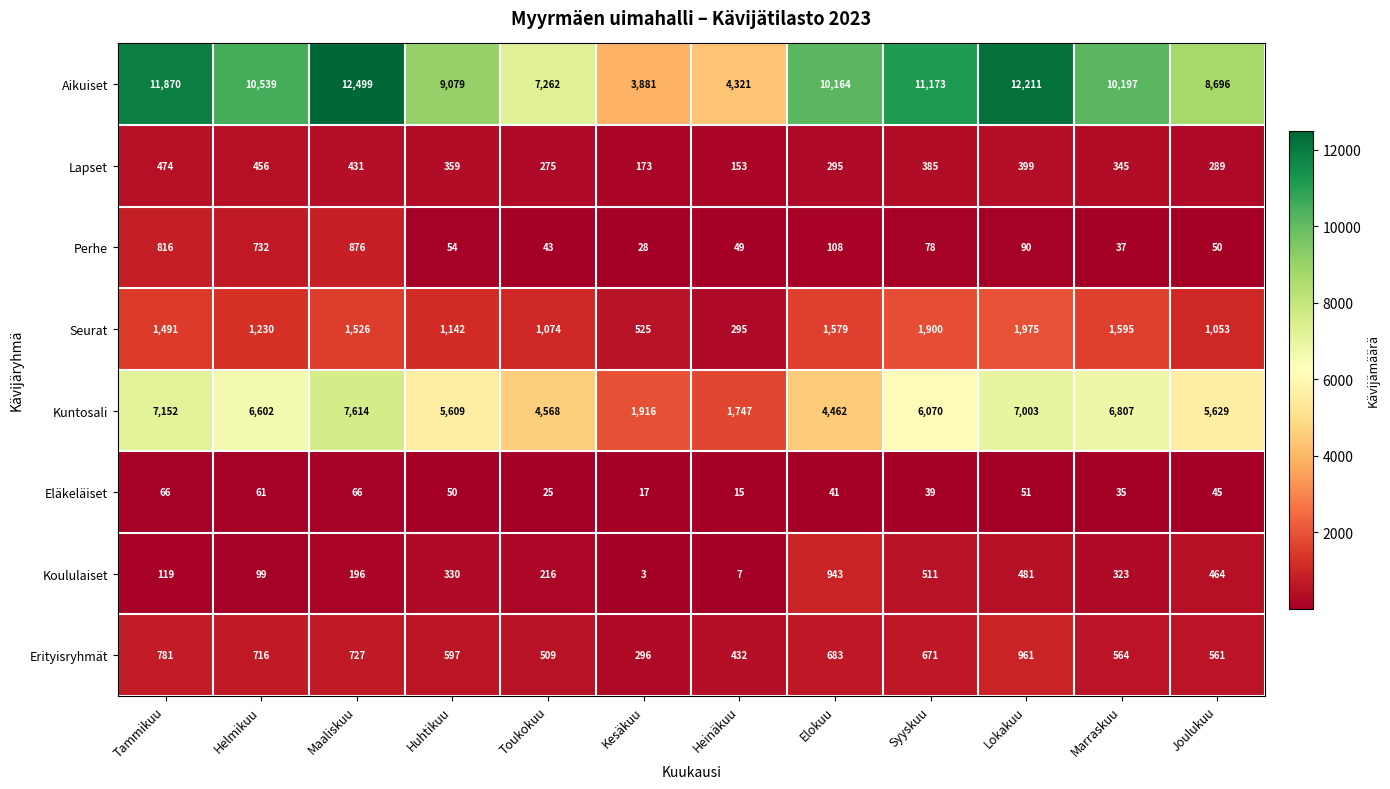

What is the sum of the Koululaiset values at Helmikuu and Tammikuu?

218